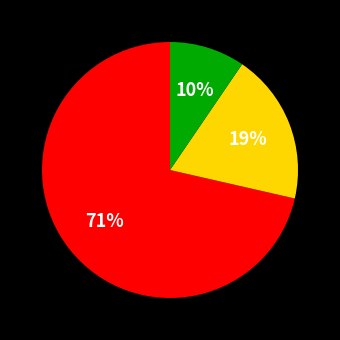

To the nearest percent, what is the average slice percentage?

33%